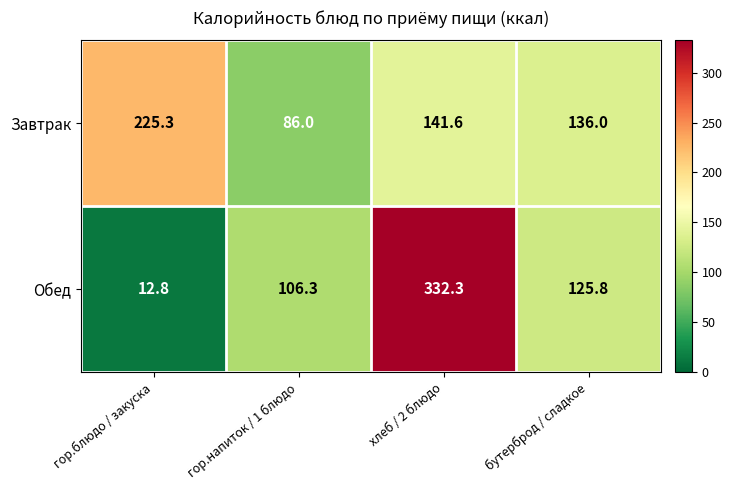

What is the greatest value displayed?

332.3